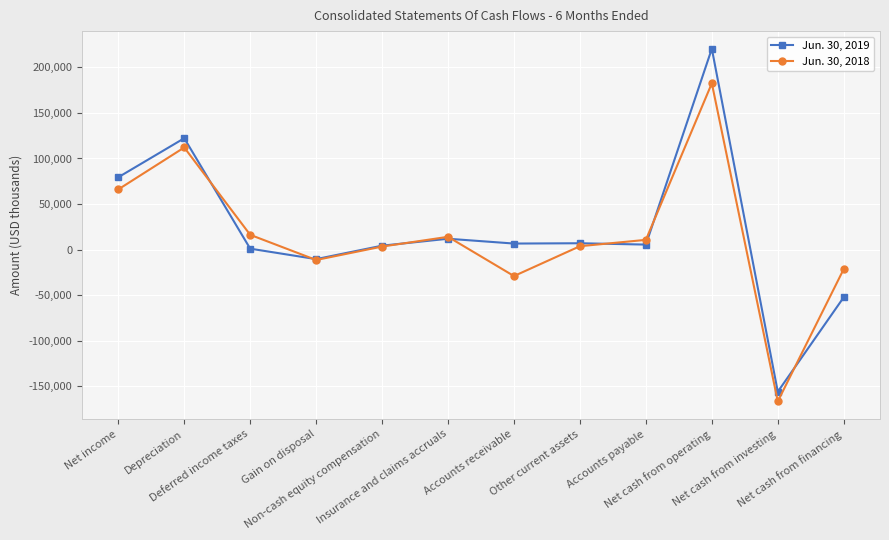

What is the label of the 2nd point from the right?

Net cash from investing